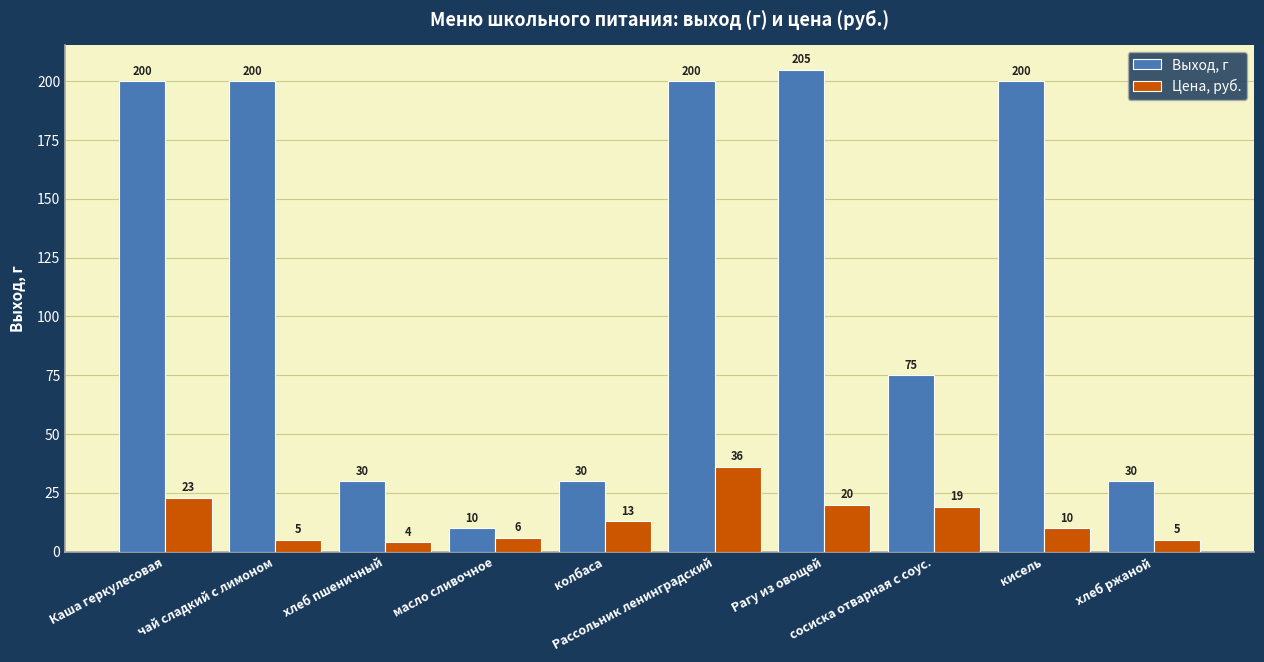

Rank the series at Каша геркулесовая from highest to lowest value.

Выход, г, Цена, руб.